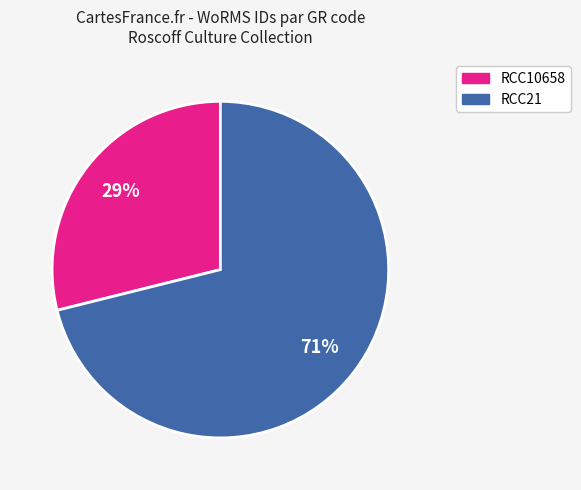

Combined, do RCC21 and RCC10658 account for over 50%?

Yes